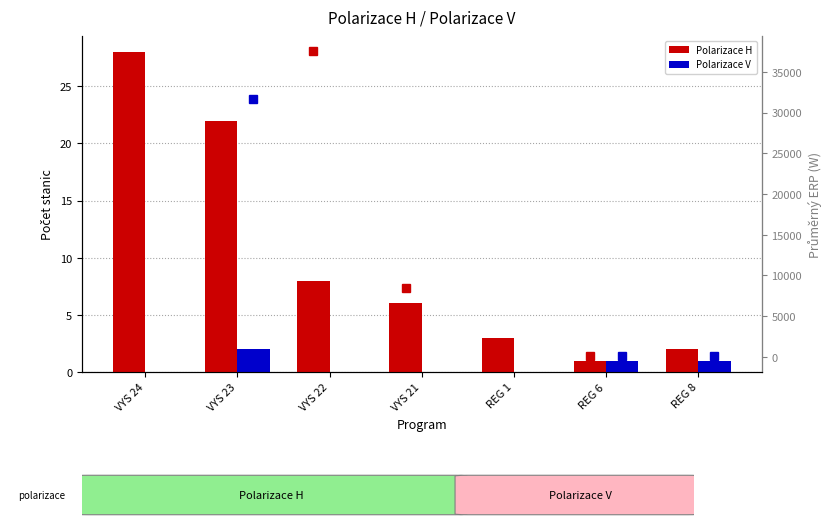

What is the average value of the avg ERP H (W) series?

10563.3